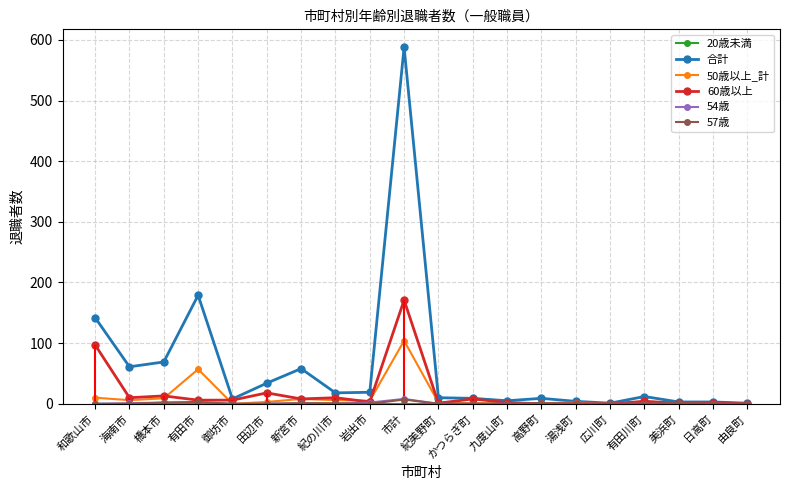

List the labels in order of 50歳以上_計 value, largest first.

市計, 有田市, 和歌山市, 橋本市, 新宮市, 海南市, 紀の川市, 岩出市, 有田川町, 田辺市, 紀美野町, 湯浅町, かつらぎ町, 九度山町, 高野町, 美浜町, 御坊市, 広川町, 日高町, 由良町